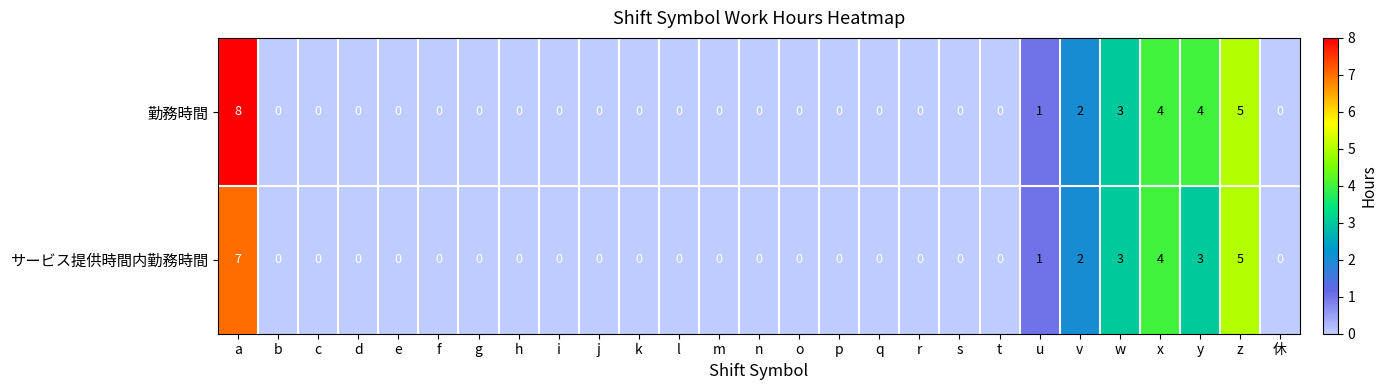

Count the 勤務時間 values in the range 0 to 1.

21